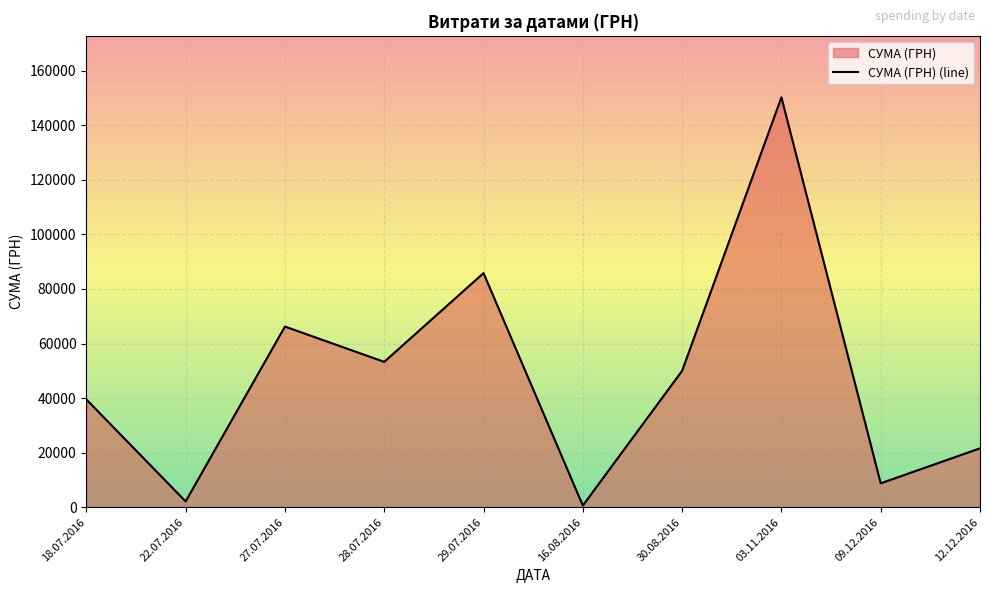

Between 27.07.2016 and 09.12.2016, which is larger?

27.07.2016